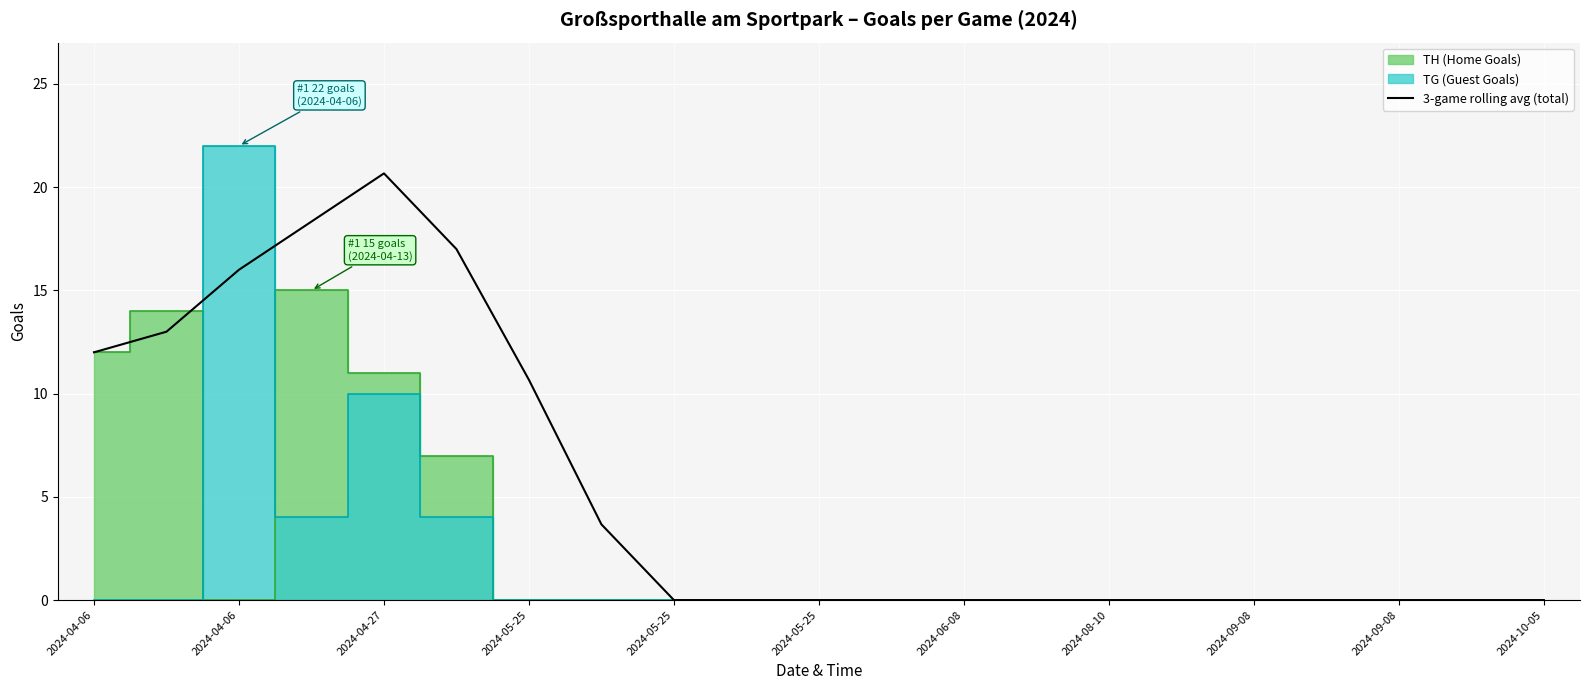

What is the change in value from 2024-08-10 to 16?

-3.7